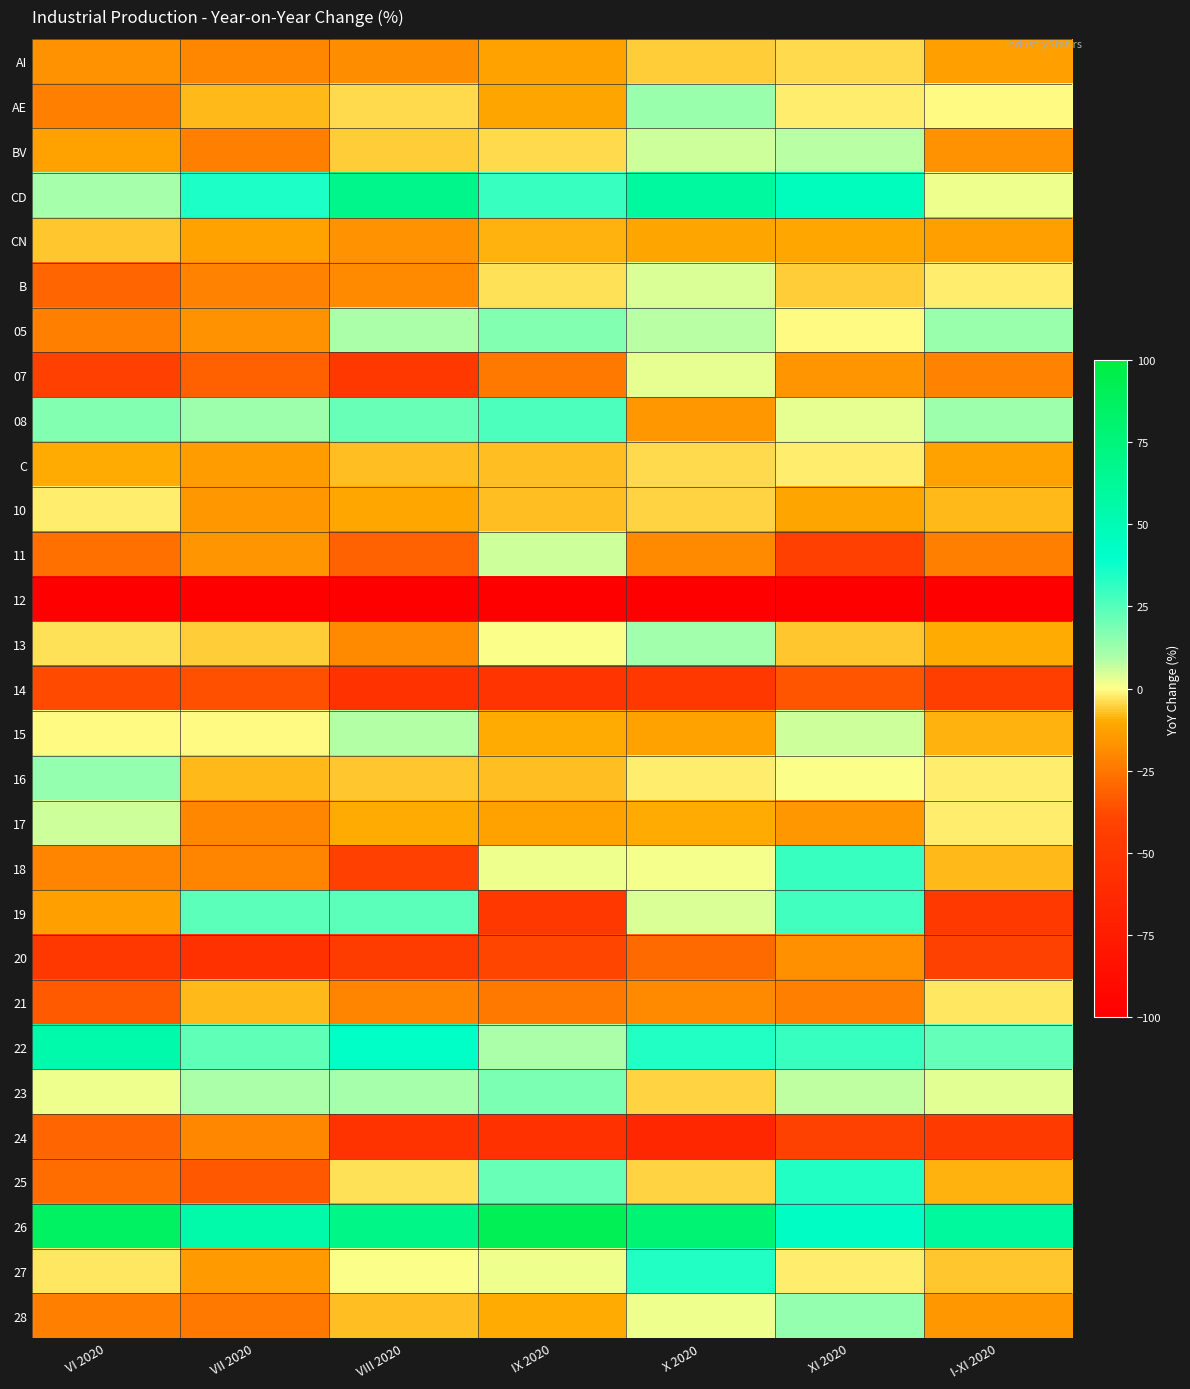

Which has a higher value, IX 2020 or VI 2020?

IX 2020